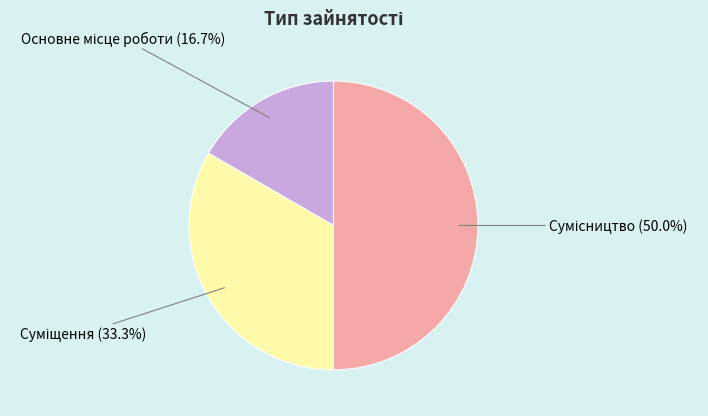

Is there any slice that represents more than half of the pie?

No